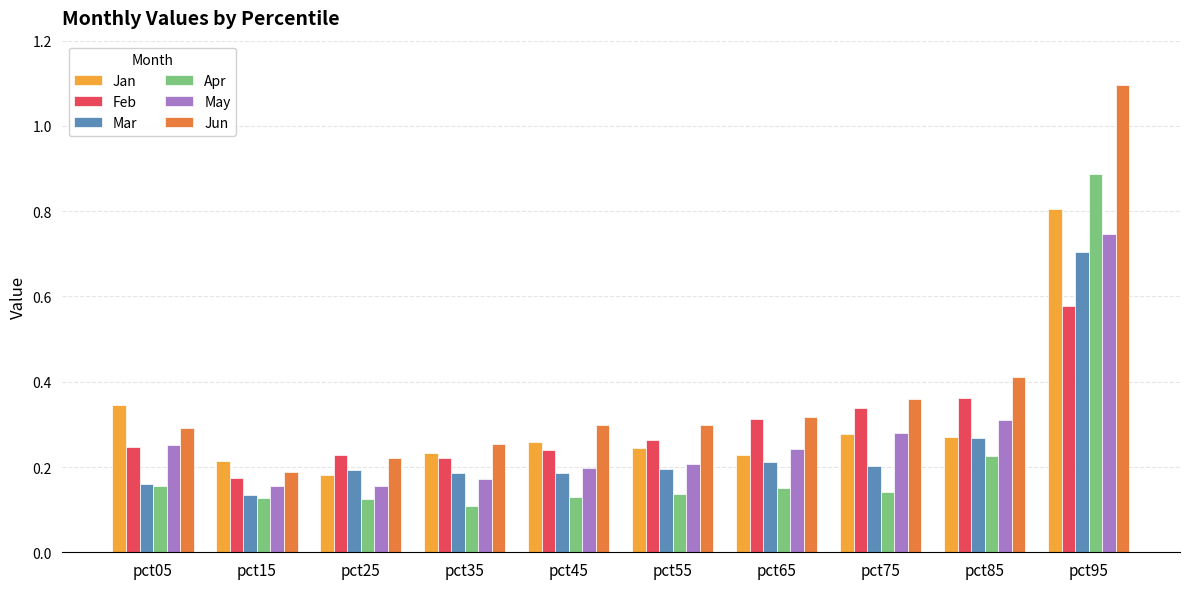

Is the value of Jan at pct75 greater than the value of Mar at pct85?

Yes